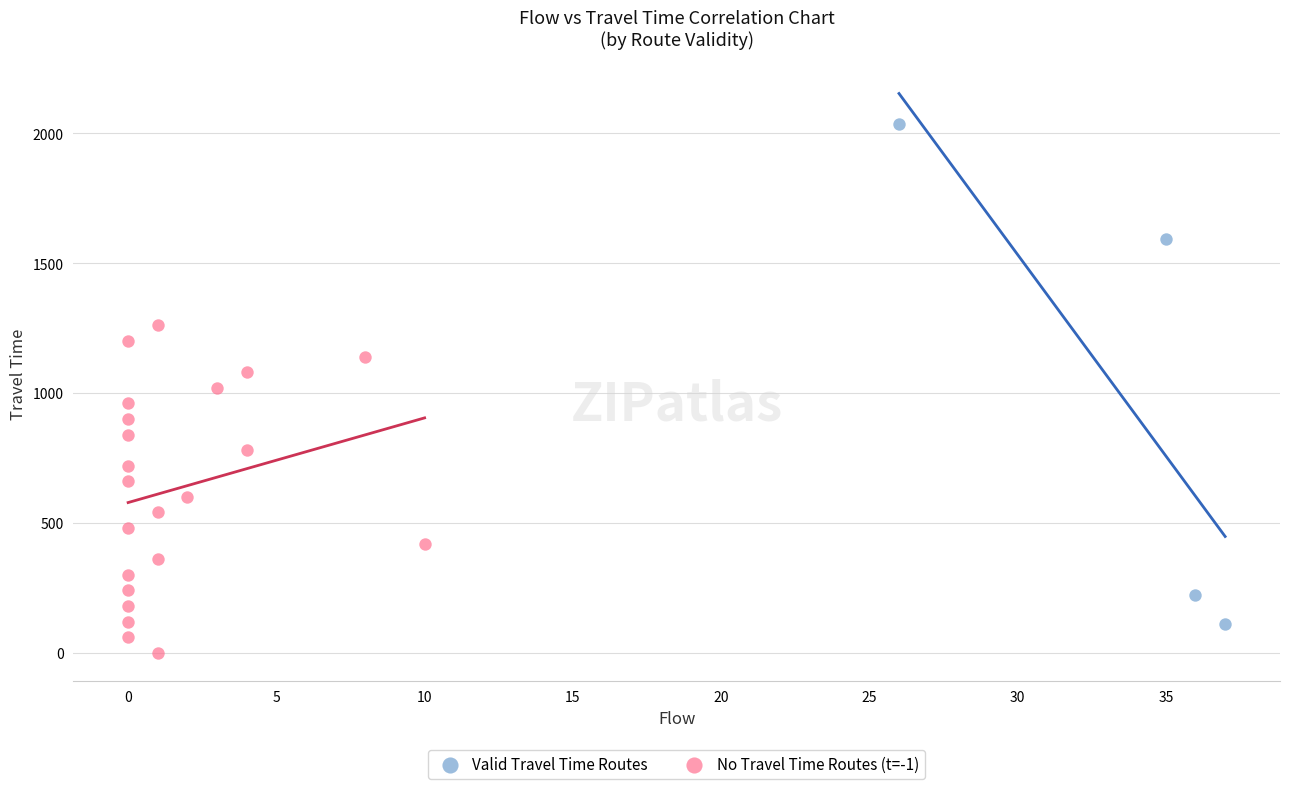

Which series reaches the maximum Y coordinate?

Valid Travel Time Routes